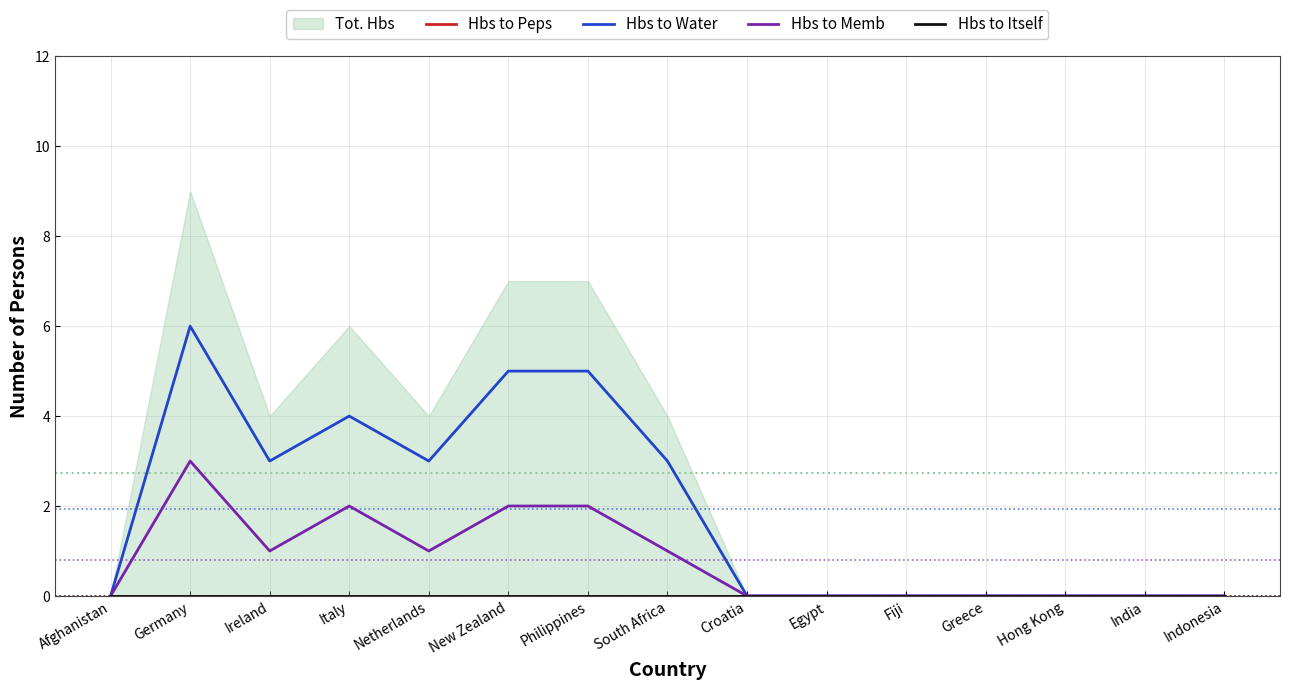

The Hbs to Memb series shows 0 at Greece. True or false?

True